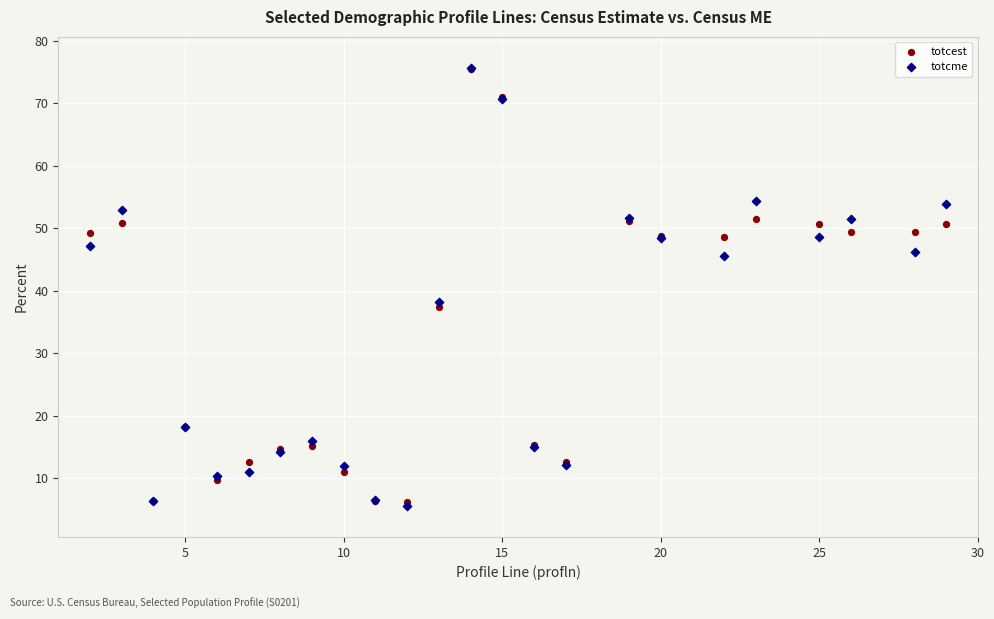

Across all series, what Y value is closest to 40?

38.2